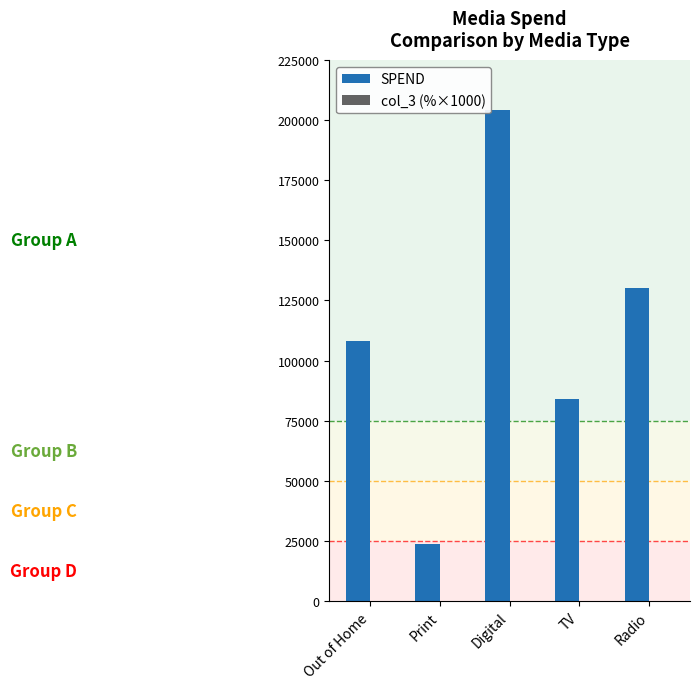

At which category is the sum across all series the highest?

Digital